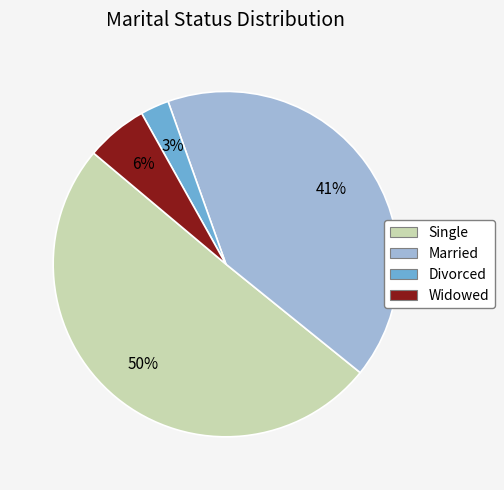

To the nearest percent, what percentage of the pie is Single?

50%